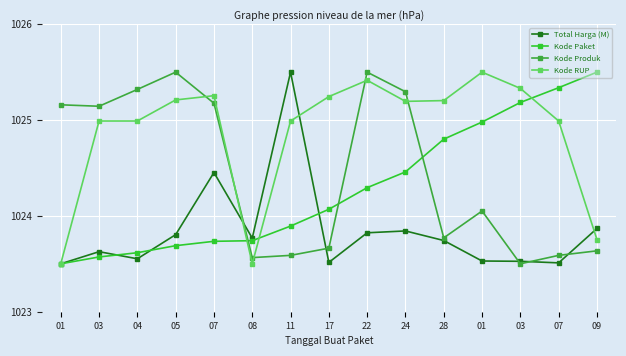

Reading right to left, transcribe all the data shown in this chart.

Total Harga (M): 09=1023.9	07=1023.5	03=1023.5	01=1023.5	28=1023.7	24=1023.8	22=1023.8	17=1023.5	11=1025.5	08=1023.8	07=1024.5	05=1023.8	04=1023.6	03=1023.6	01=1023.5
Kode Paket: 09=1025.5	07=1025.3	03=1025.2	01=1025.0	28=1024.8	24=1024.5	22=1024.3	17=1024.1	11=1023.9	08=1023.7	07=1023.7	05=1023.7	04=1023.6	03=1023.6	01=1023.5
Kode Produk: 09=1023.6	07=1023.6	03=1023.5	01=1024.1	28=1023.8	24=1025.3	22=1025.5	17=1023.7	11=1023.6	08=1023.6	07=1025.2	05=1025.5	04=1025.3	03=1025.1	01=1025.2
Kode RUP: 09=1023.8	07=1025.0	03=1025.3	01=1025.5	28=1025.2	24=1025.2	22=1025.4	17=1025.2	11=1025.0	08=1023.5	07=1025.3	05=1025.2	04=1025.0	03=1025.0	01=1023.5